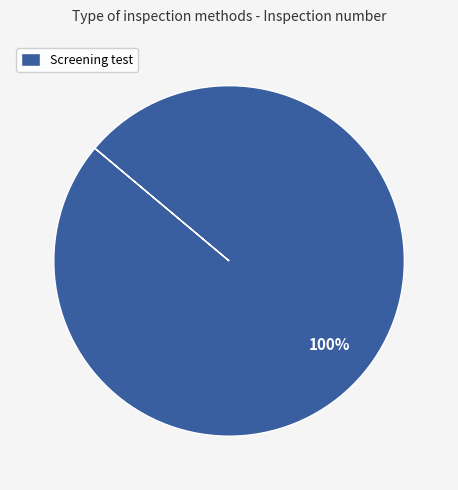

True or false: Screening test accounts for 100% of the total.

True